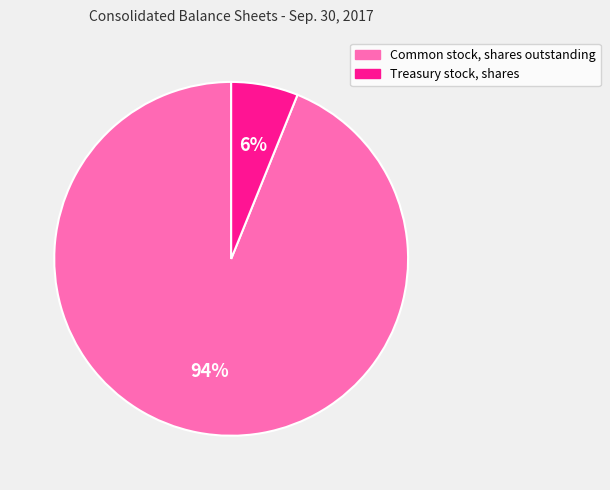

To the nearest percent, what is the combined percentage of Treasury stock, shares and Common stock, shares outstanding?

100%